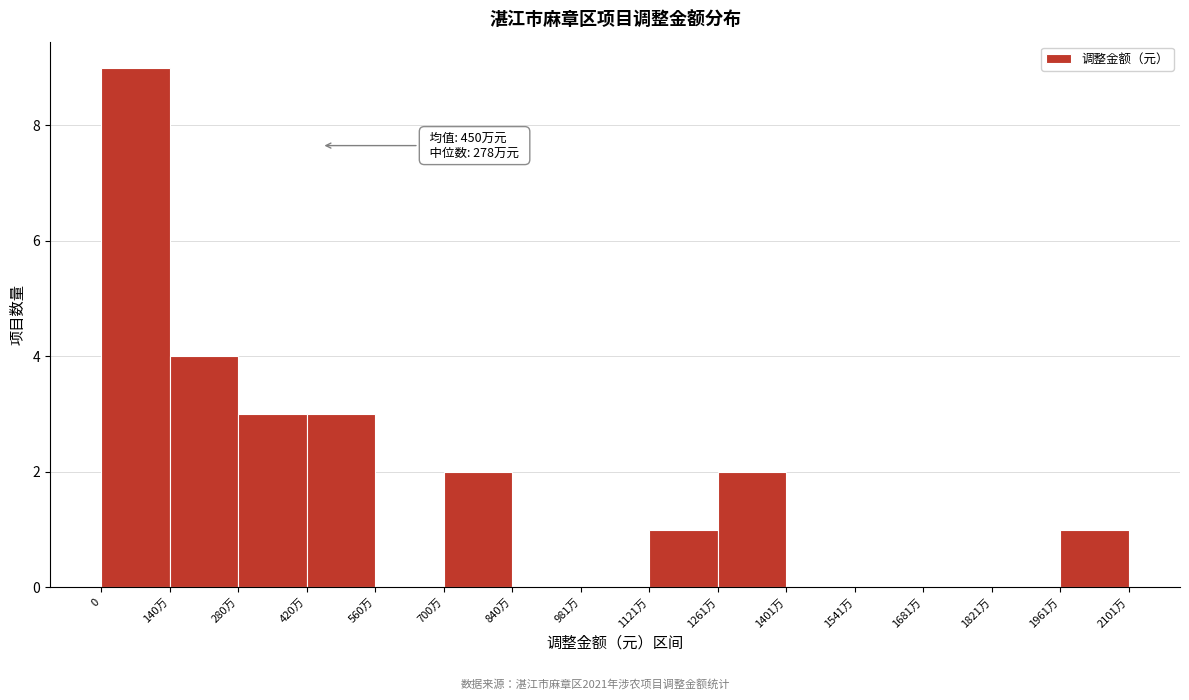

Reading right to left, extract all data points from this chart.

1961万=1	1821万=0	1681万=0	1541万=0	1401万=0	1261万=2	1121万=1	981万=0	840万=0	700万=2	560万=0	420万=3	280万=3	140万=4	0=9